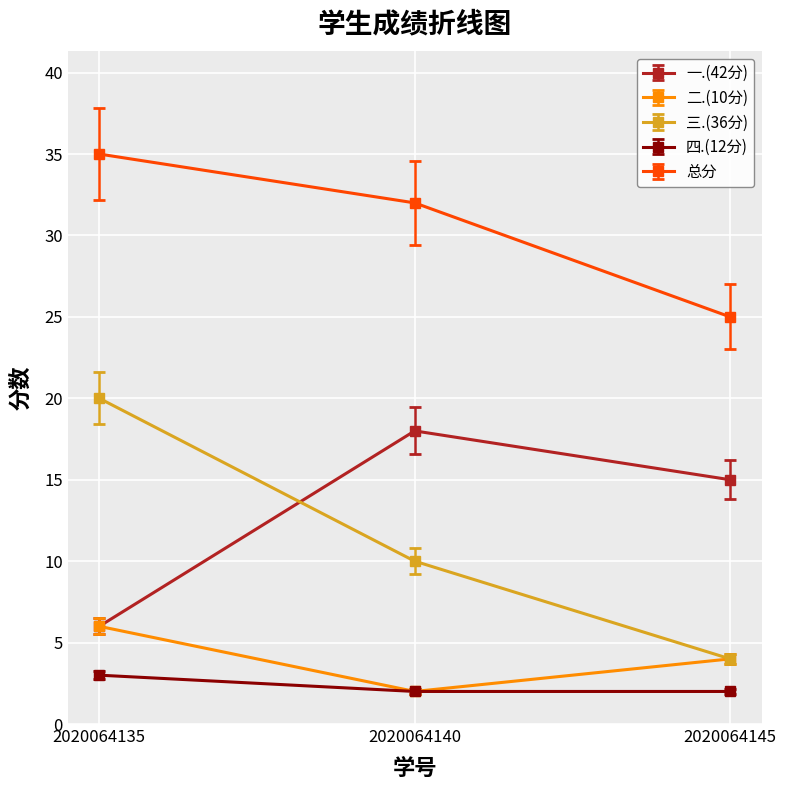

At which label does 三.(36分) reach its peak?

2020064135